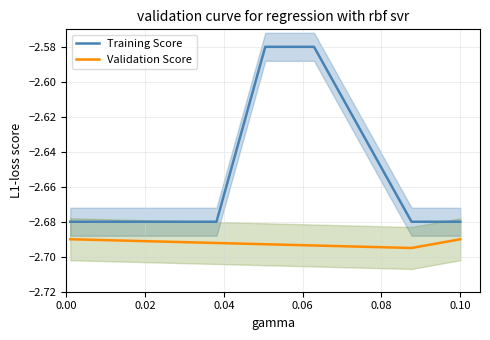

What are all the series names shown in the legend?

Training Score, Validation Score